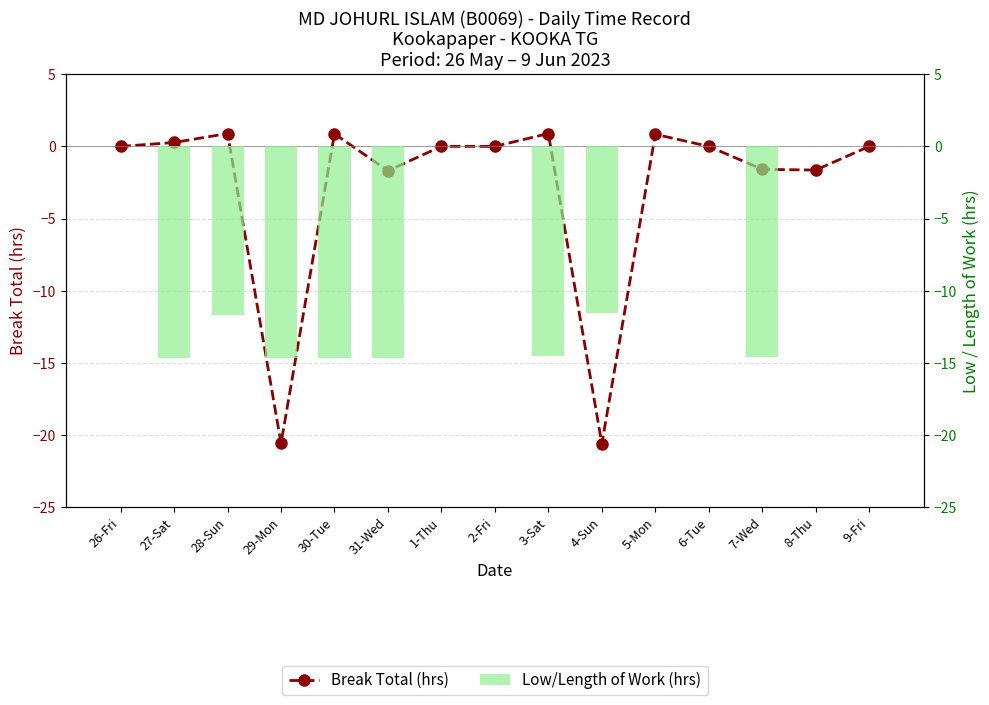

Between 3-Sat and 6-Tue, which series saw the biggest shift?

Low/Length of Work (hrs)